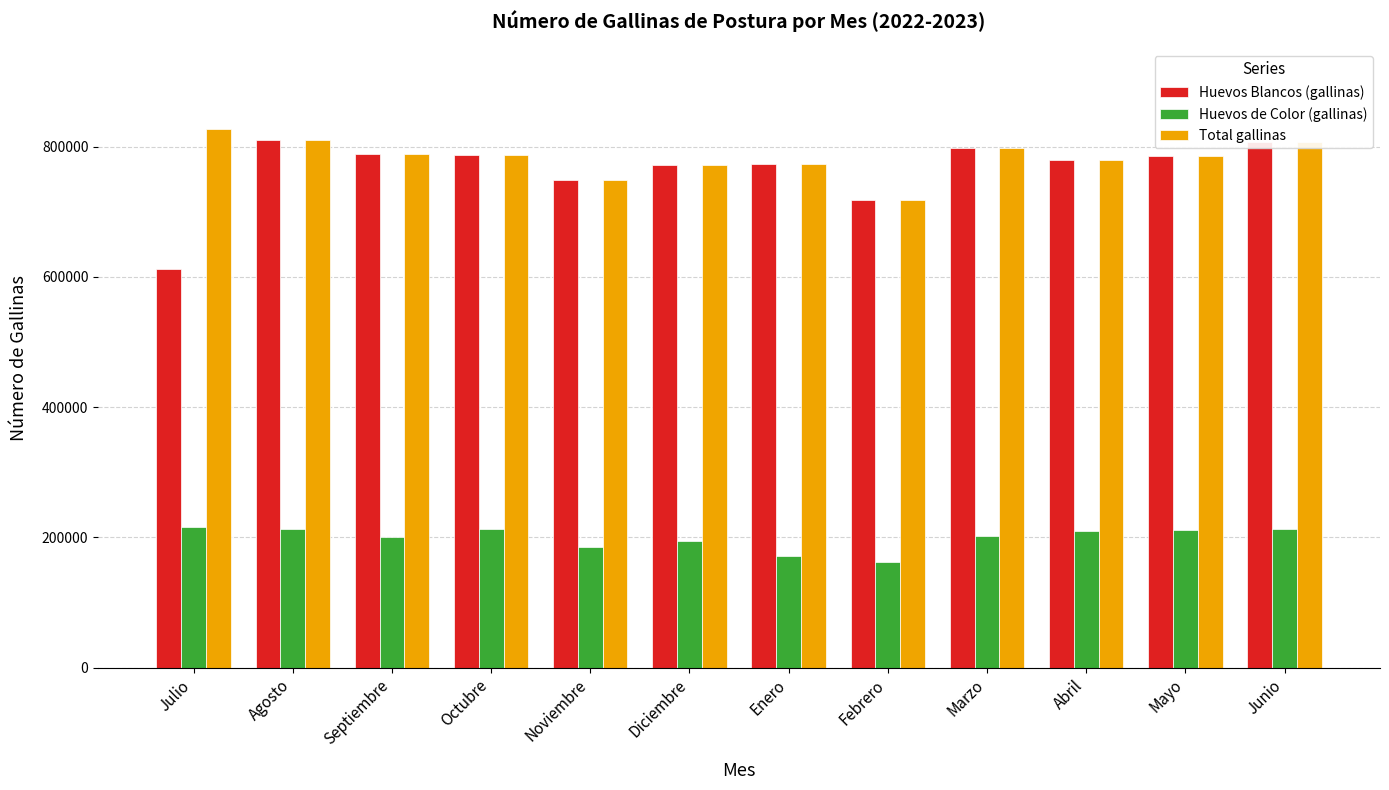

What is the label of the 2nd bar from the right?

Mayo